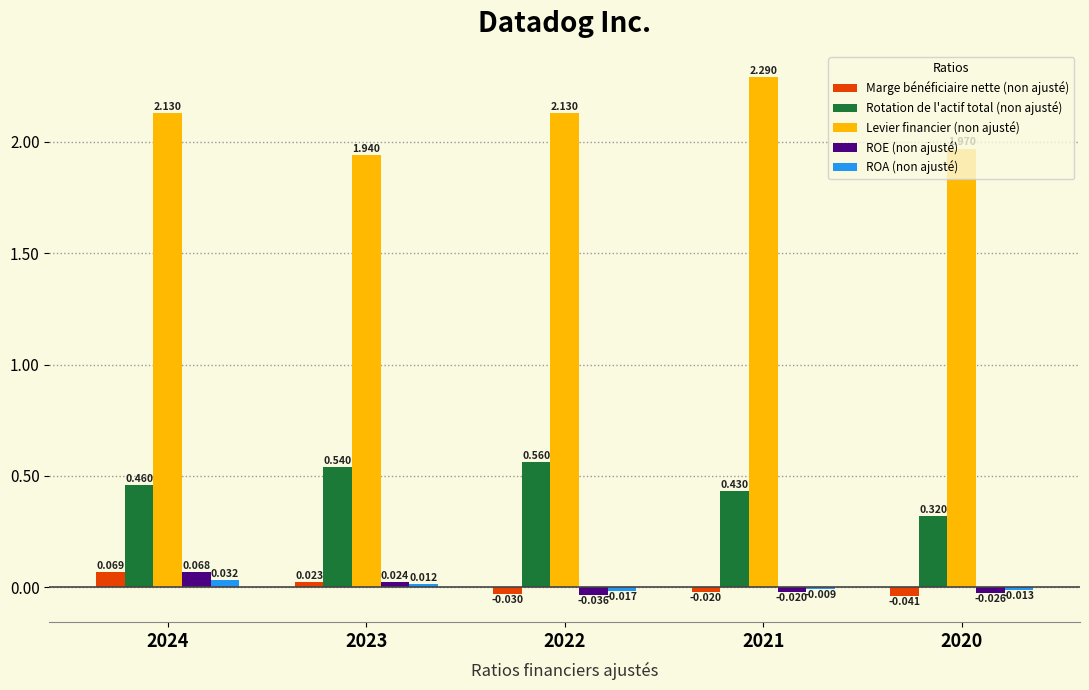

Is the value of ROE (non ajusté) at 2020 greater than the value of Rotation de l'actif total (non ajusté) at 2023?

No